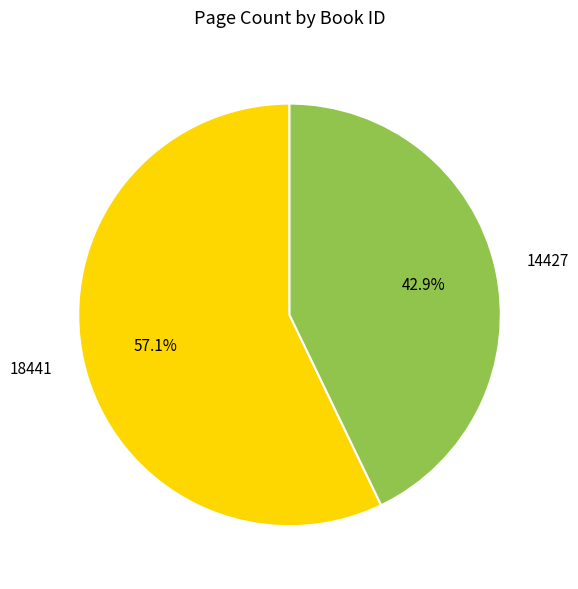

True or false: 14427 accounts for 43% of the total.

True